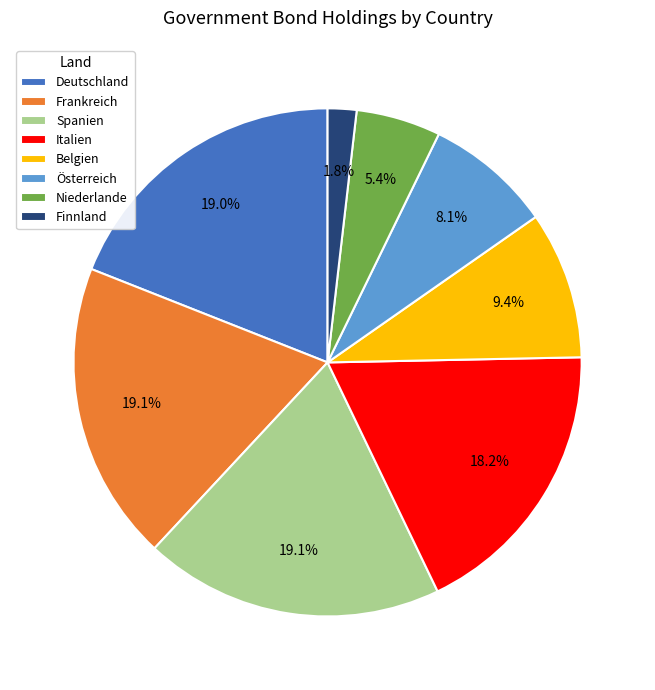

How much of the chart is everything except Frankreich?

80.9%